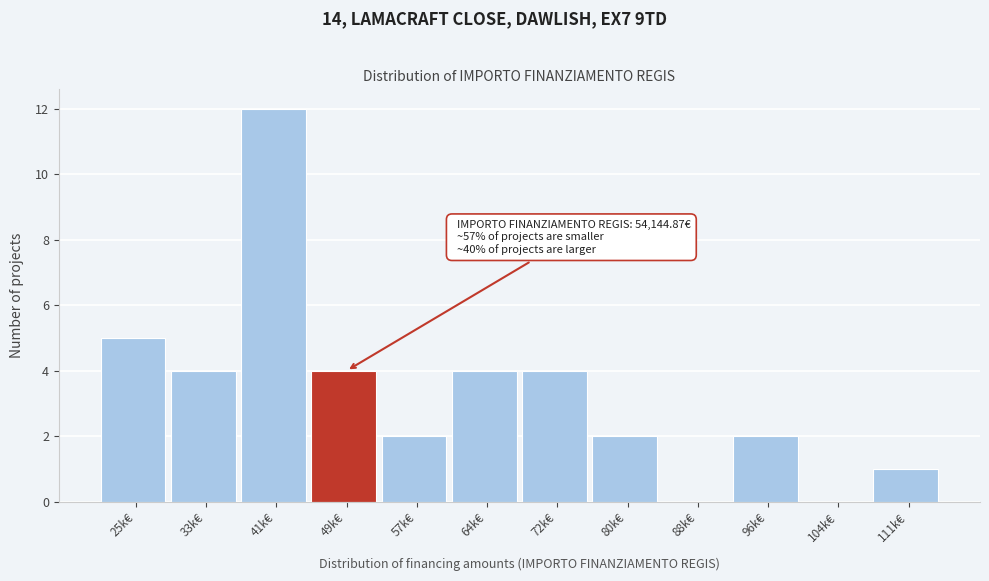

Reading left to right, transcribe all the data shown in this chart.

25k€=5	33k€=4	41k€=12	49k€=4	57k€=2	64k€=4	72k€=4	80k€=2	88k€=0	96k€=2	104k€=0	111k€=1